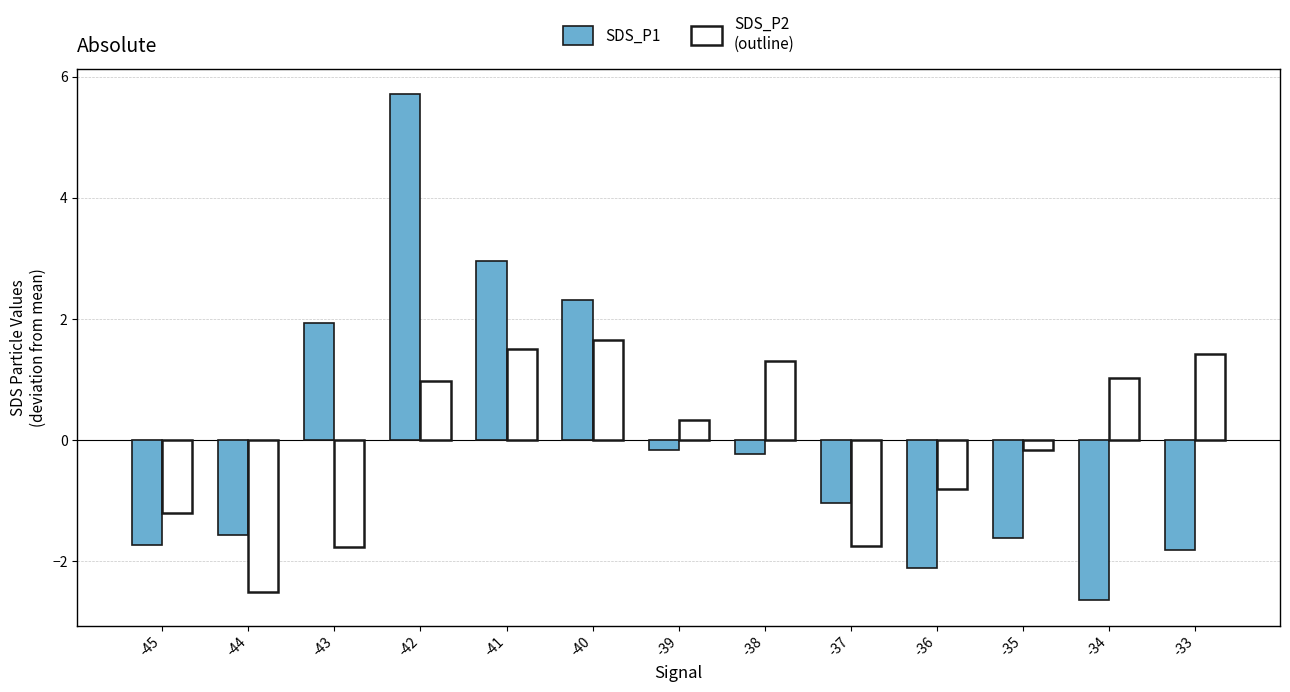

What is the minimum value shown in the chart?

-2.6